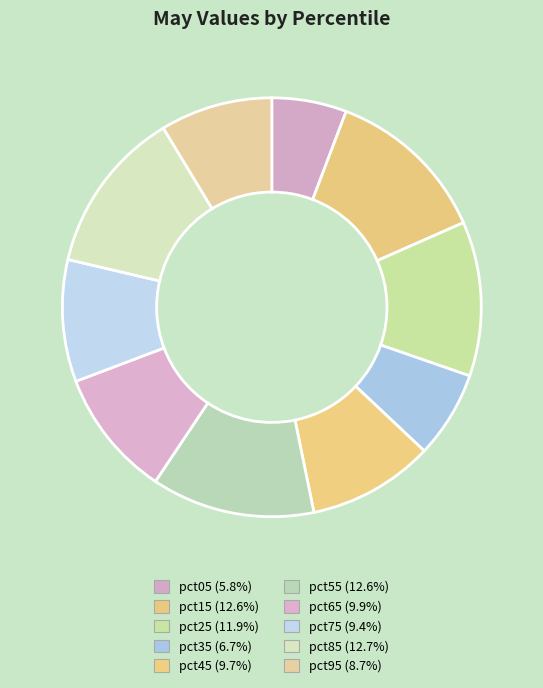

Is there a majority slice in this chart?

No